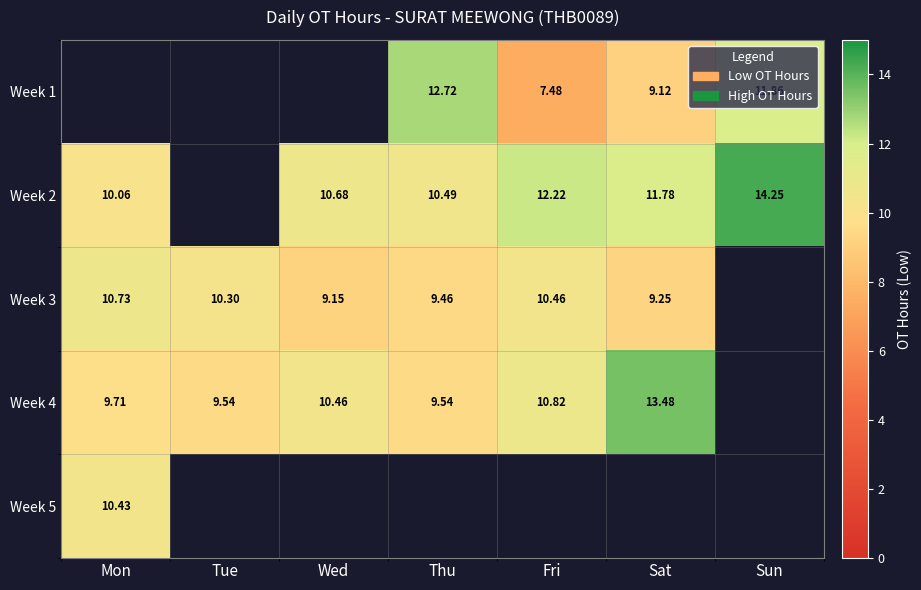

How many series are shown in this chart?

5